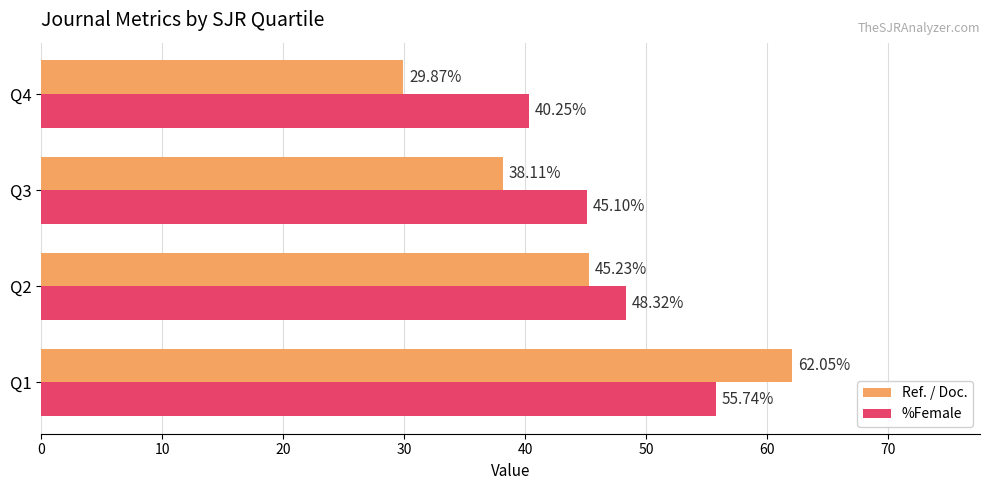

Which series has the largest range (max minus min)?

Ref. / Doc.